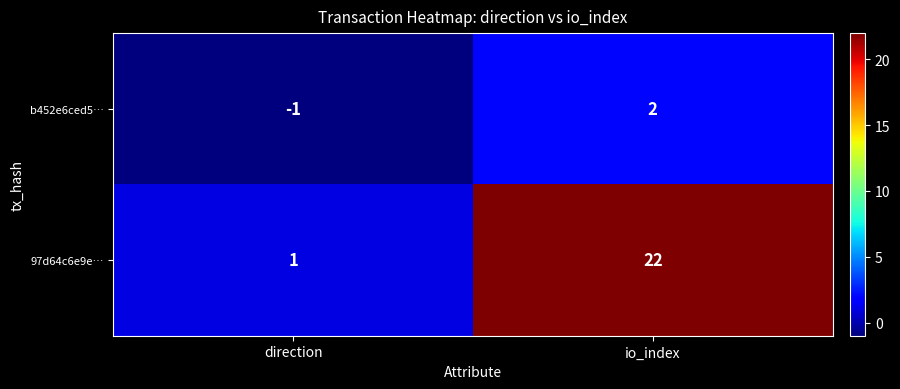

What is the spread (max minus min) of values at direction?

2